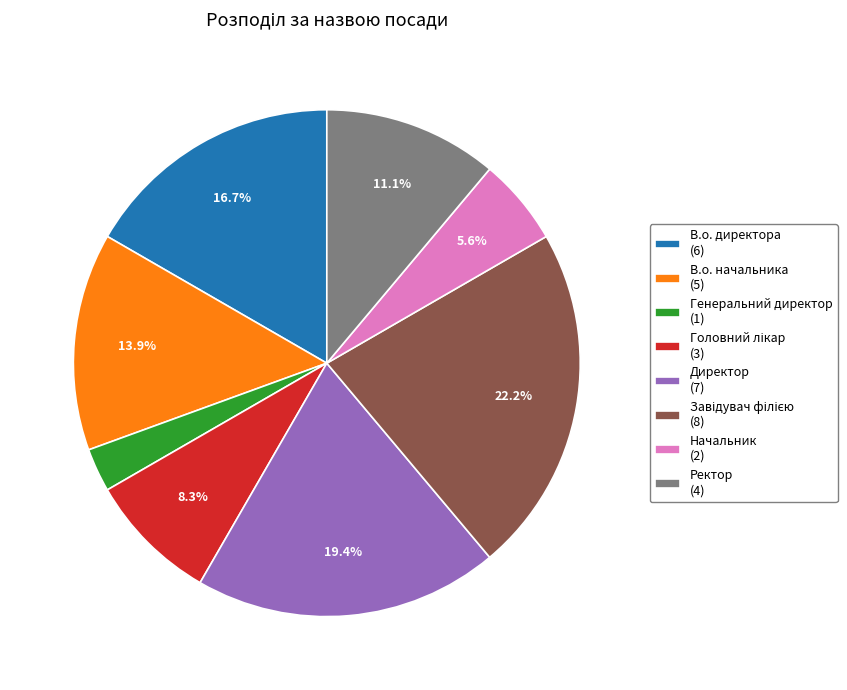

To the nearest percent, what portion does В.о. директора represent?

17%